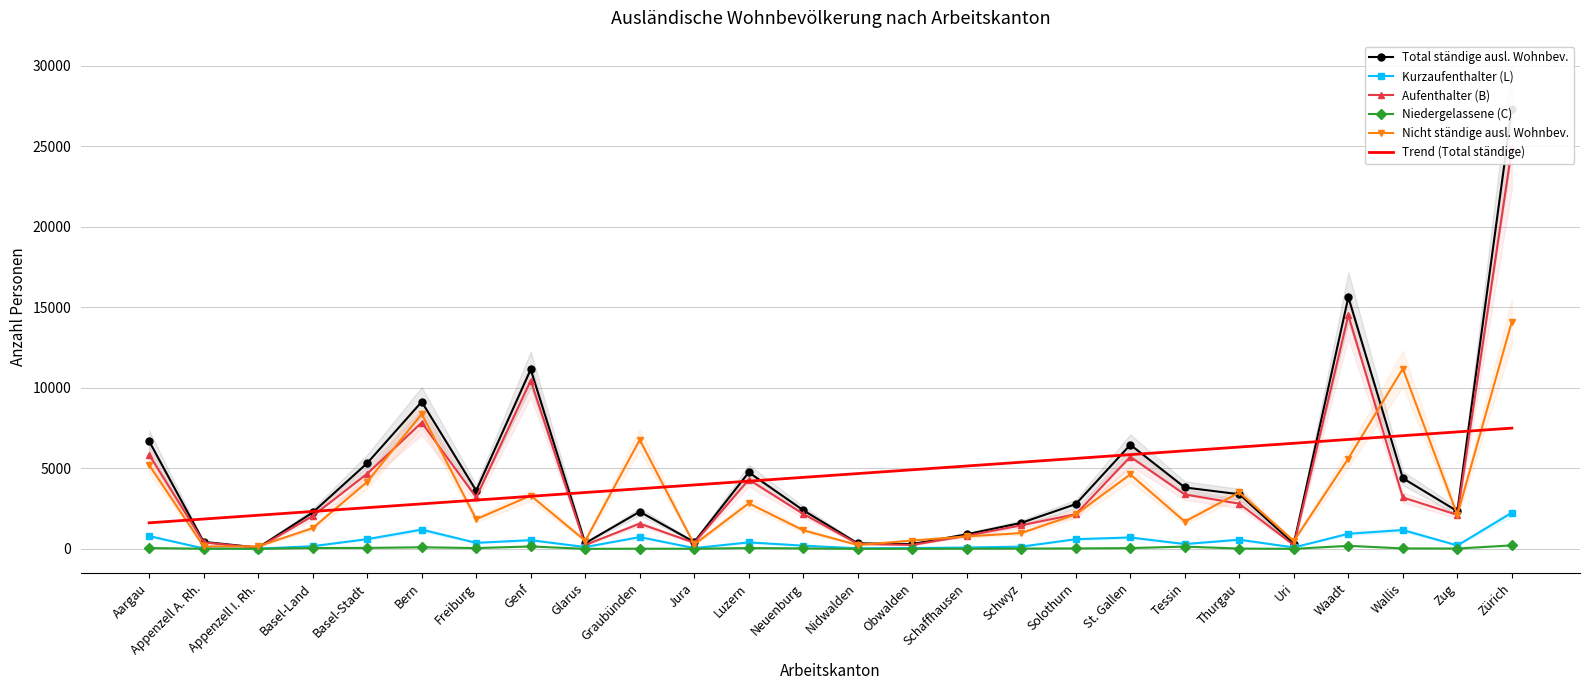

What is the difference between the Nicht ständige ausl. Wohnbev. values at Appenzell A. Rh. and Uri?

343.0